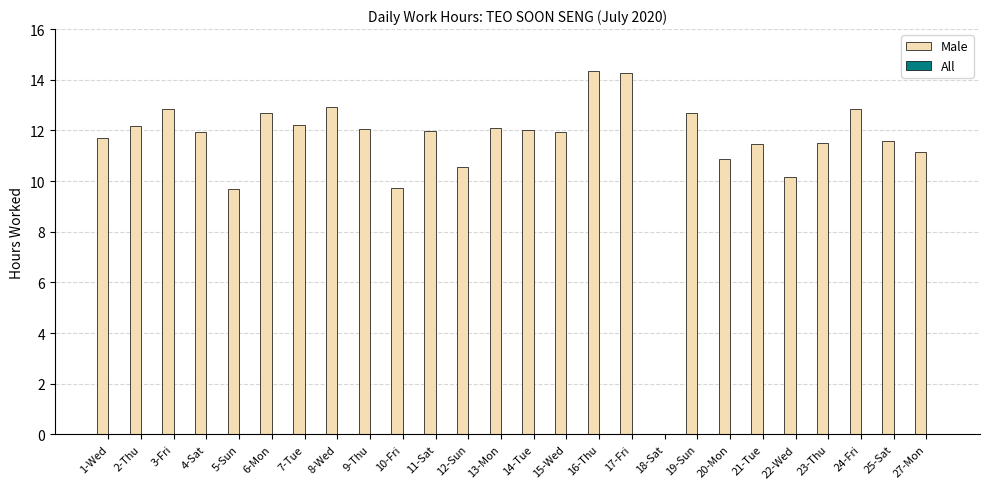

Are the bars grouped side by side (vs. stacked)?

No